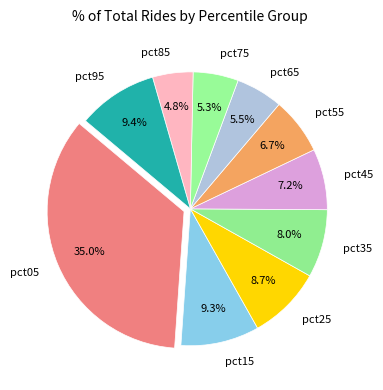

To the nearest percent, what is the difference between the pct55 and pct05 slice percentages?

28%